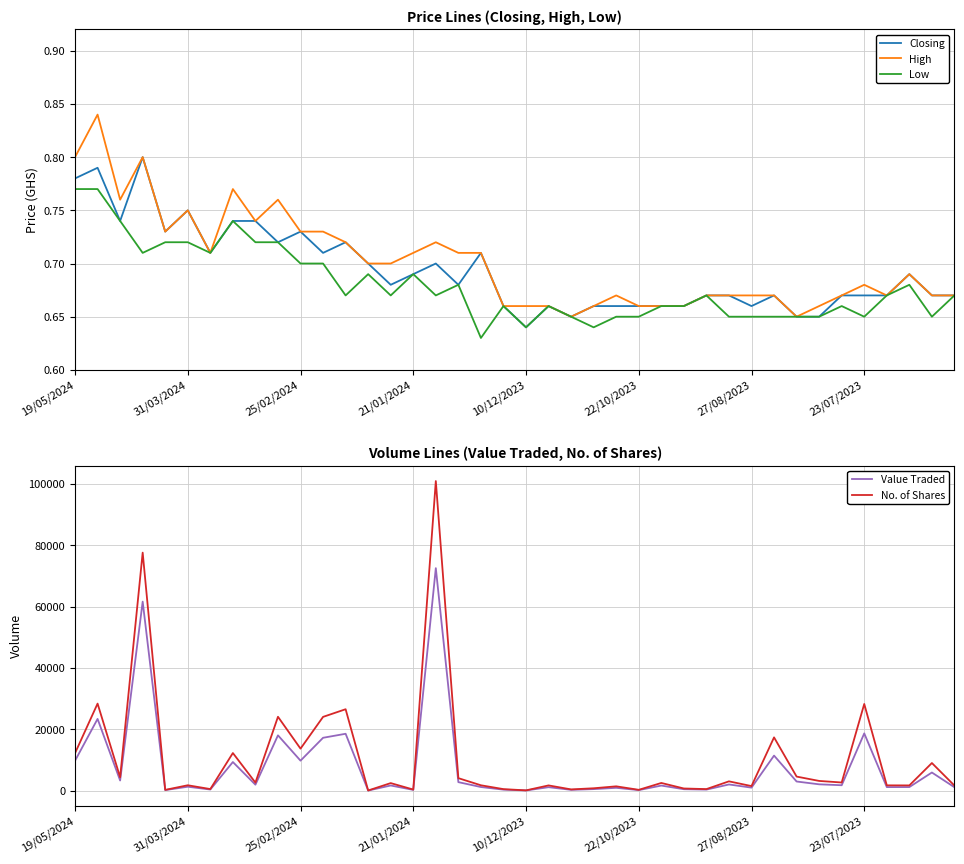

True or false: Closing has more than 2 interior local peaks.

True